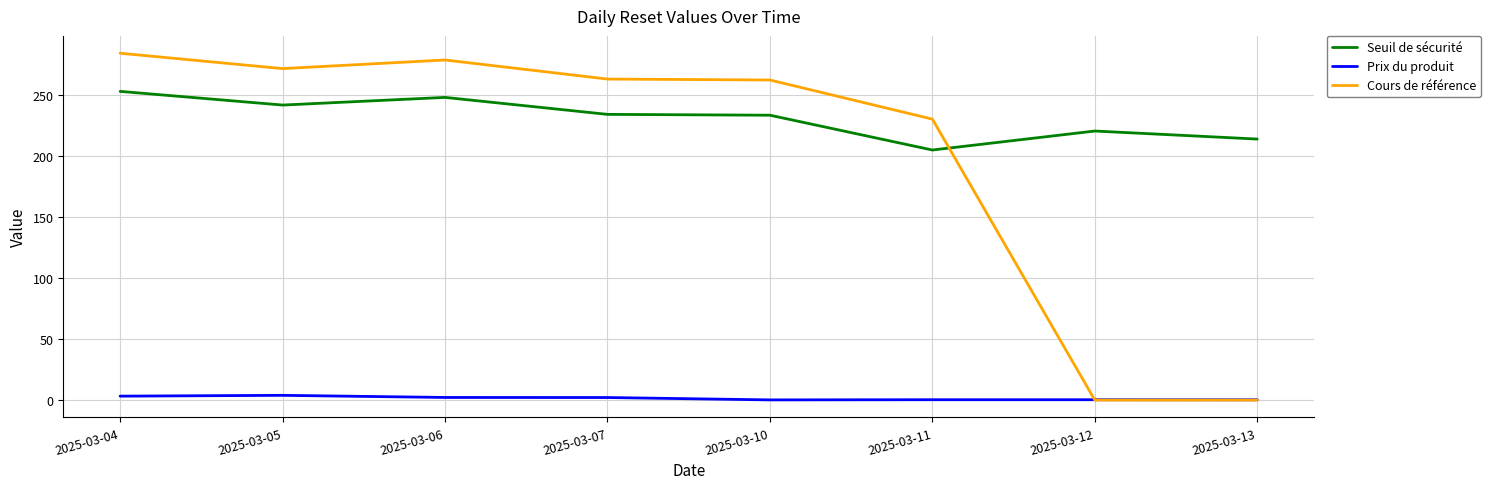

At how many categories does at least one series exceed 251?

5